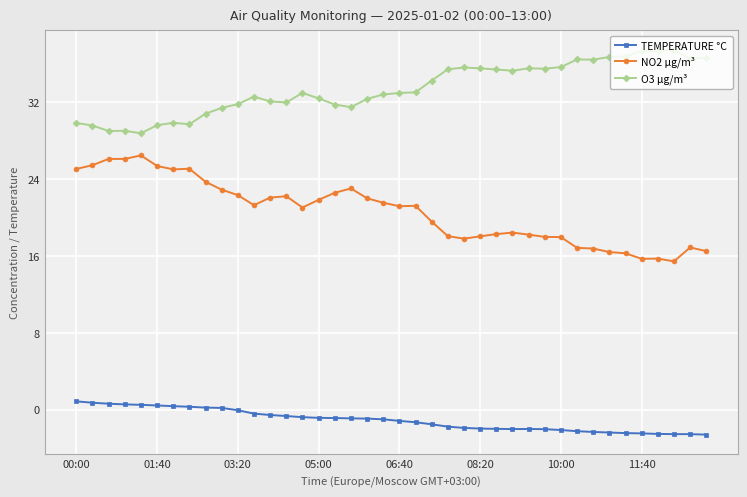

Rank the series by their maximum value, from highest to lowest.

O3 µg/m³, NO2 µg/m³, TEMPERATURE °C